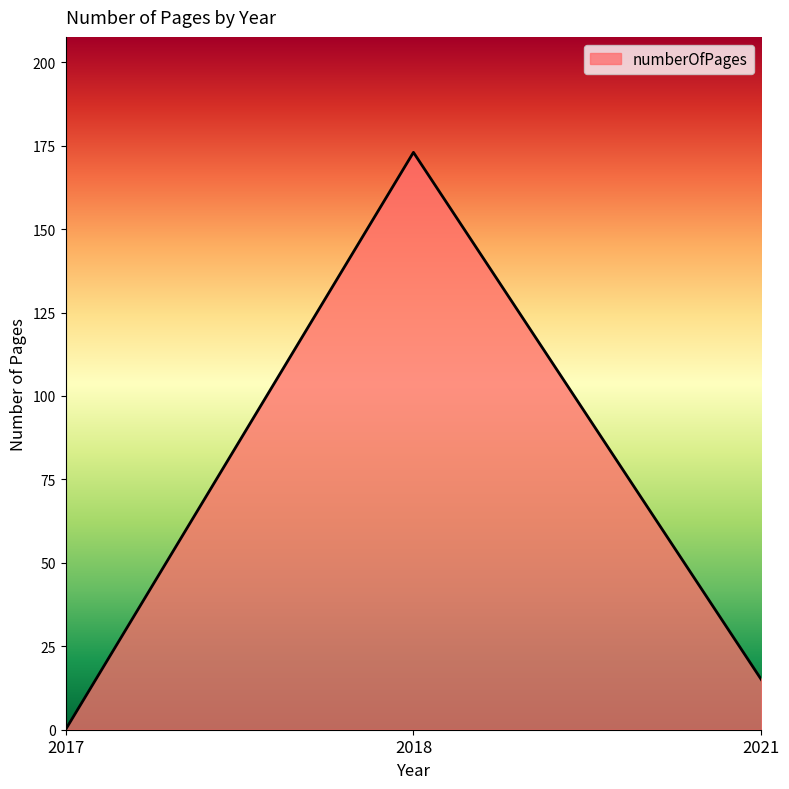

The chart shows a value of -69 at 2017. True or false?

False